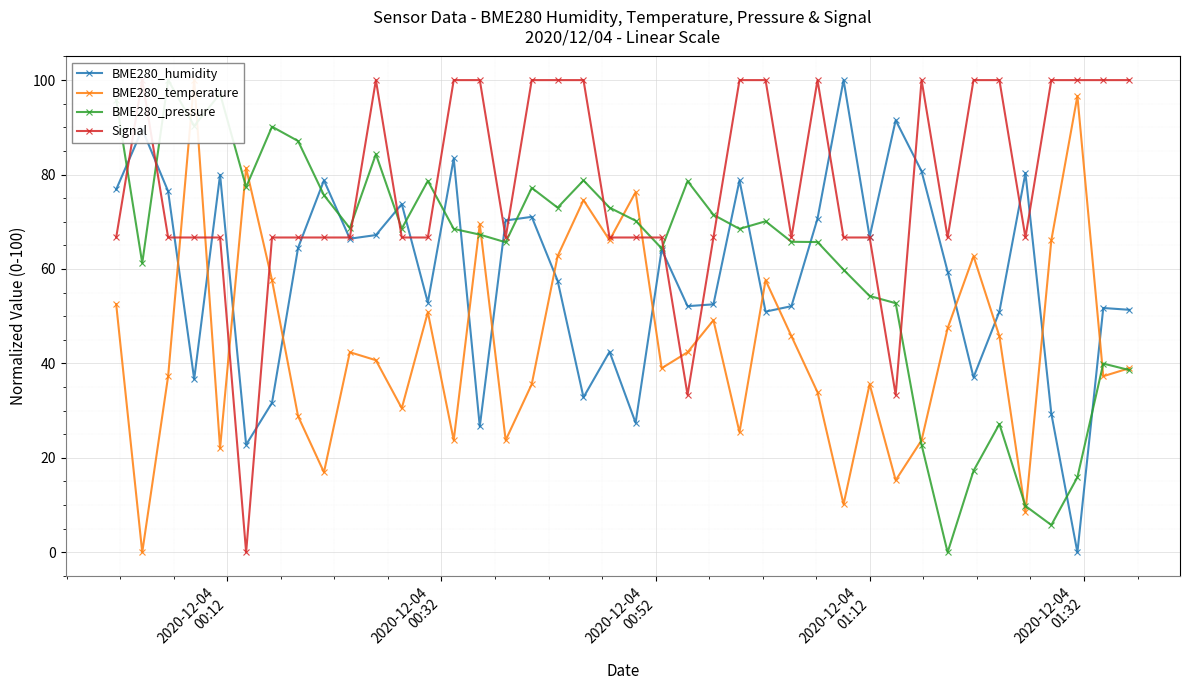

True or false: BME280_humidity has more than 1 points higher than both neighbors.

True